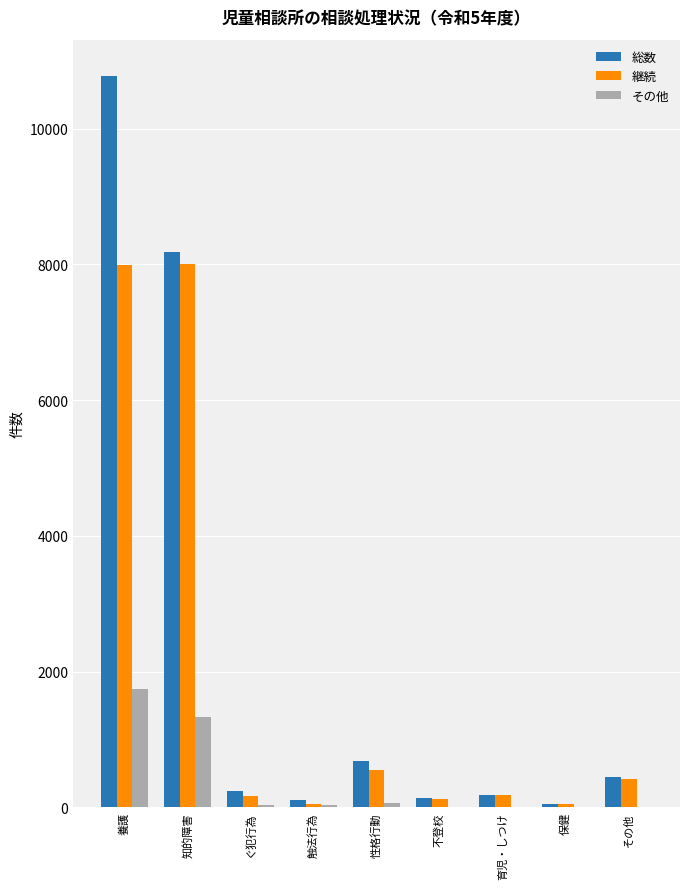

Which series has the largest total across all categories?

総数